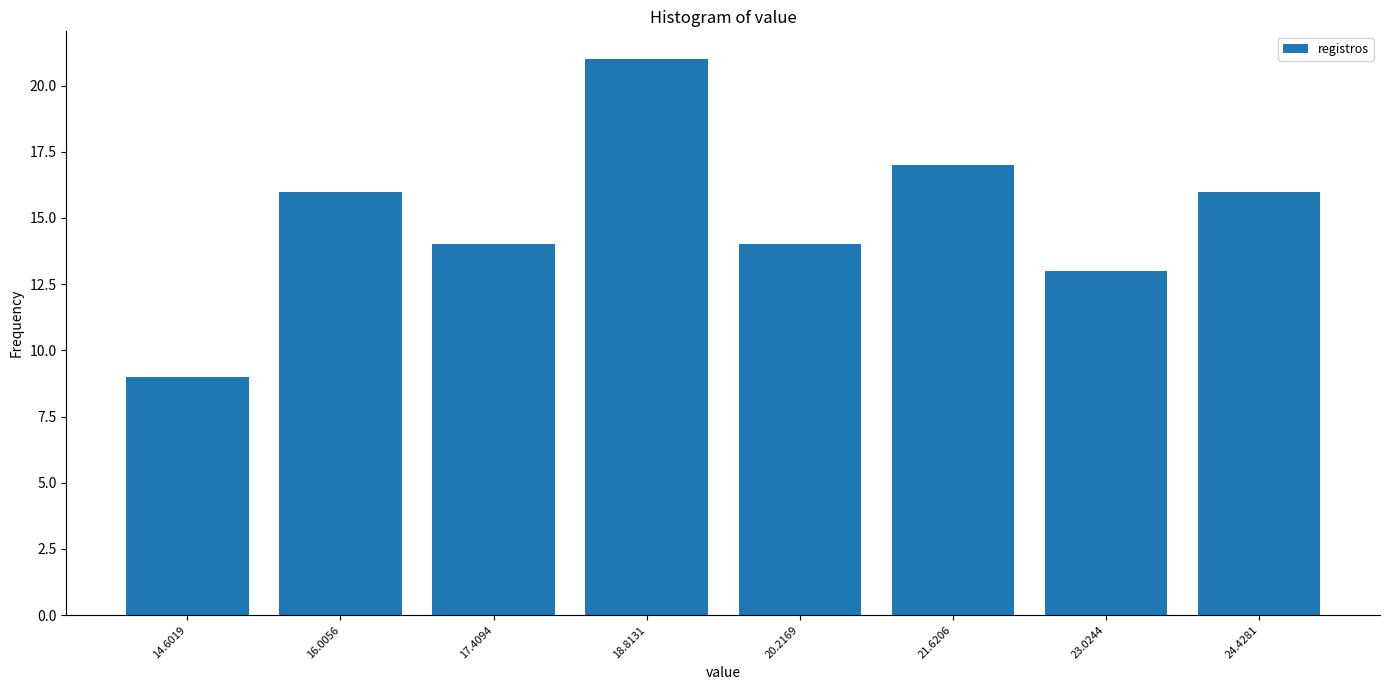

Reading left to right, transcribe this chart: for each bar, give the range it covers on the x-axis and its height. Neither the bar edges nor the heights are printed on the chart, so give them approximately, as read against the axes.

14.0 to 15.4: 9
15.4 to 16.8: 16
16.8 to 18.2: 14
18.2 to 19.6: 21
19.6 to 21.0: 14
21.0 to 22.4: 17
22.4 to 23.8: 13
23.8 to 25.2: 16